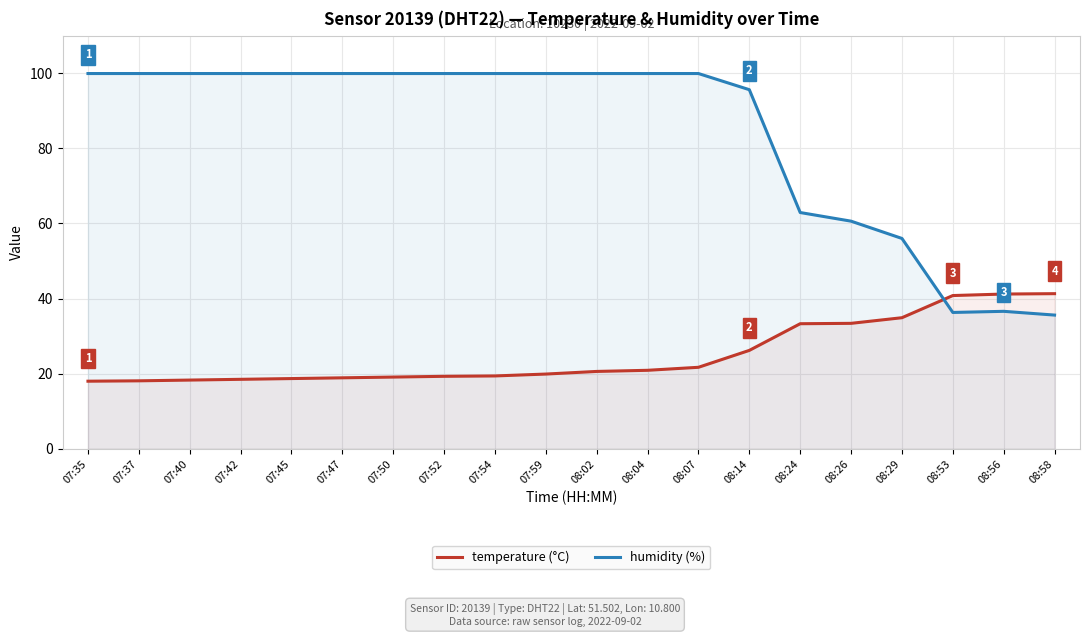

What is the maximum value for temperature (°C)?

41.3